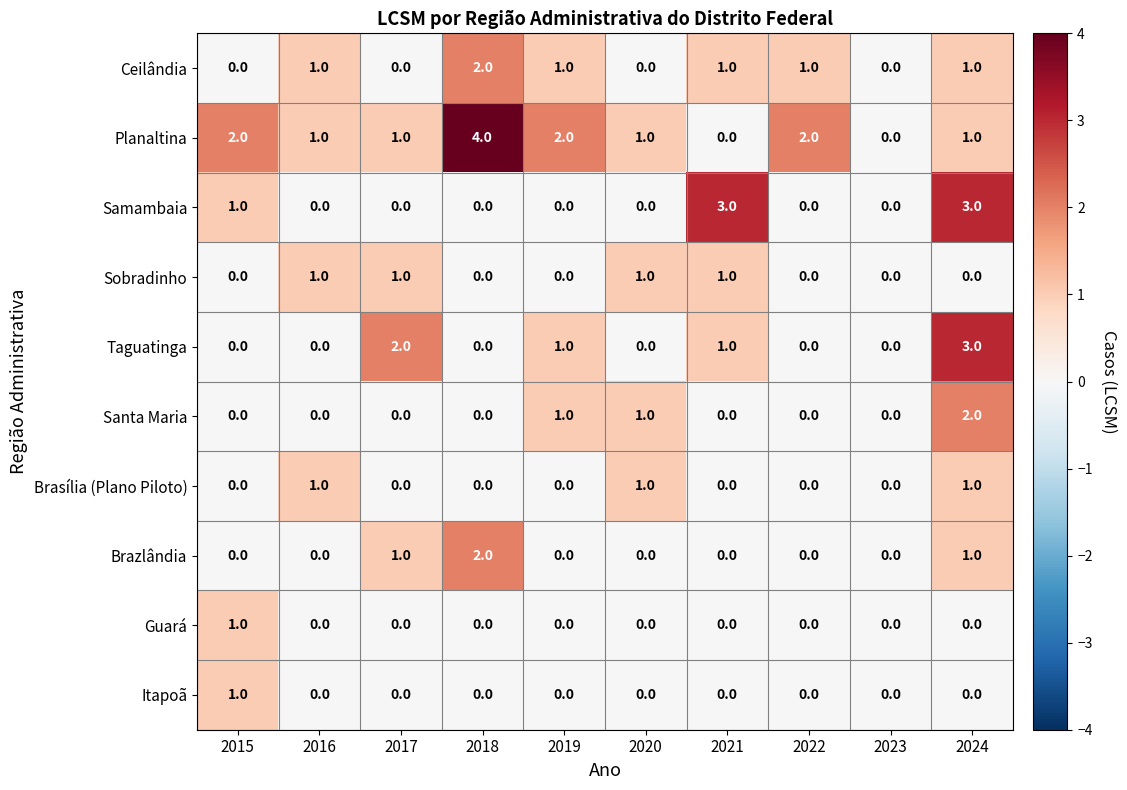

True or false: Sobradinho has a value of 1 at 2019.

False